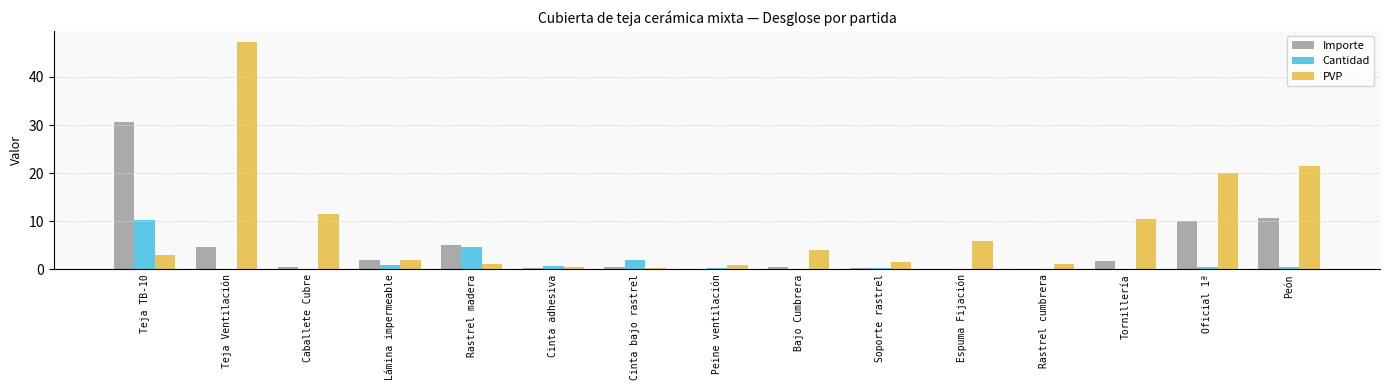

True or false: Importe has a value of 1.7 at Tornillería.

True